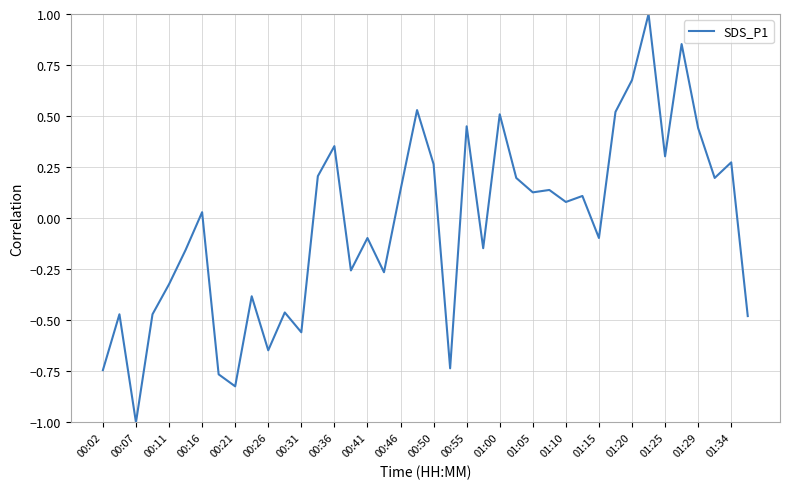

What is the minimum value shown in the chart?

-1.0